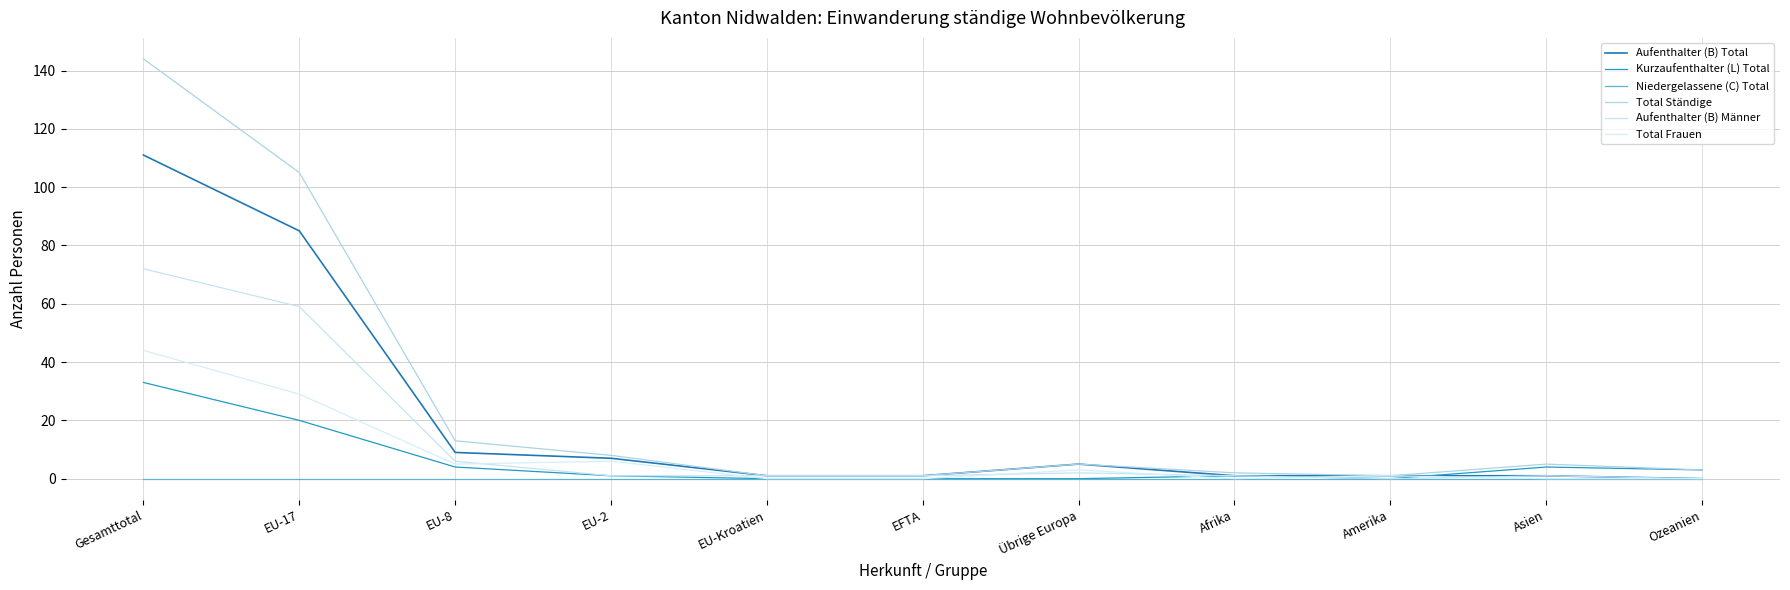

At how many categories does at least one series exceed 130?

1